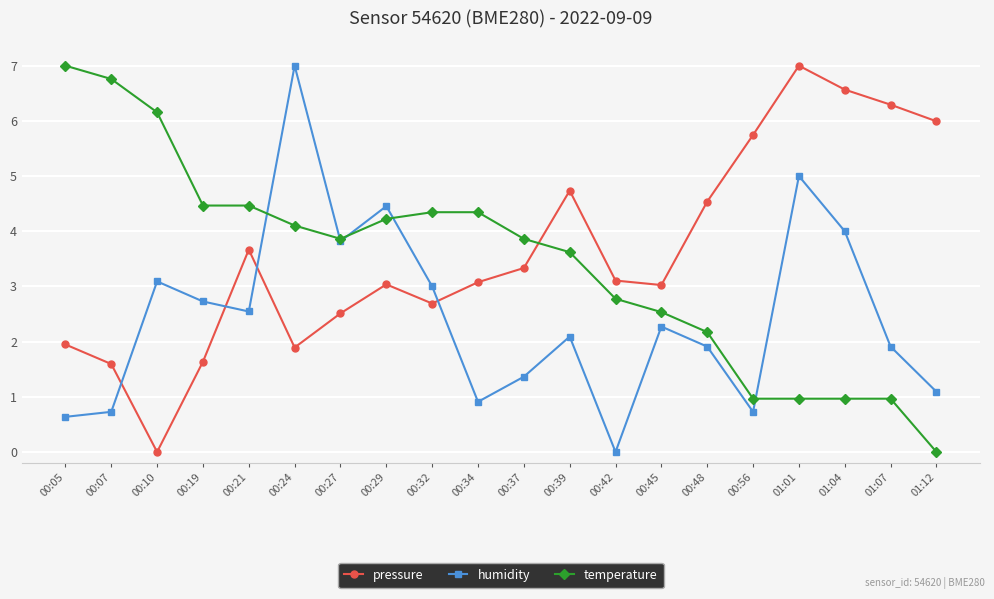

Where does the humidity series first go above 2?

00:10